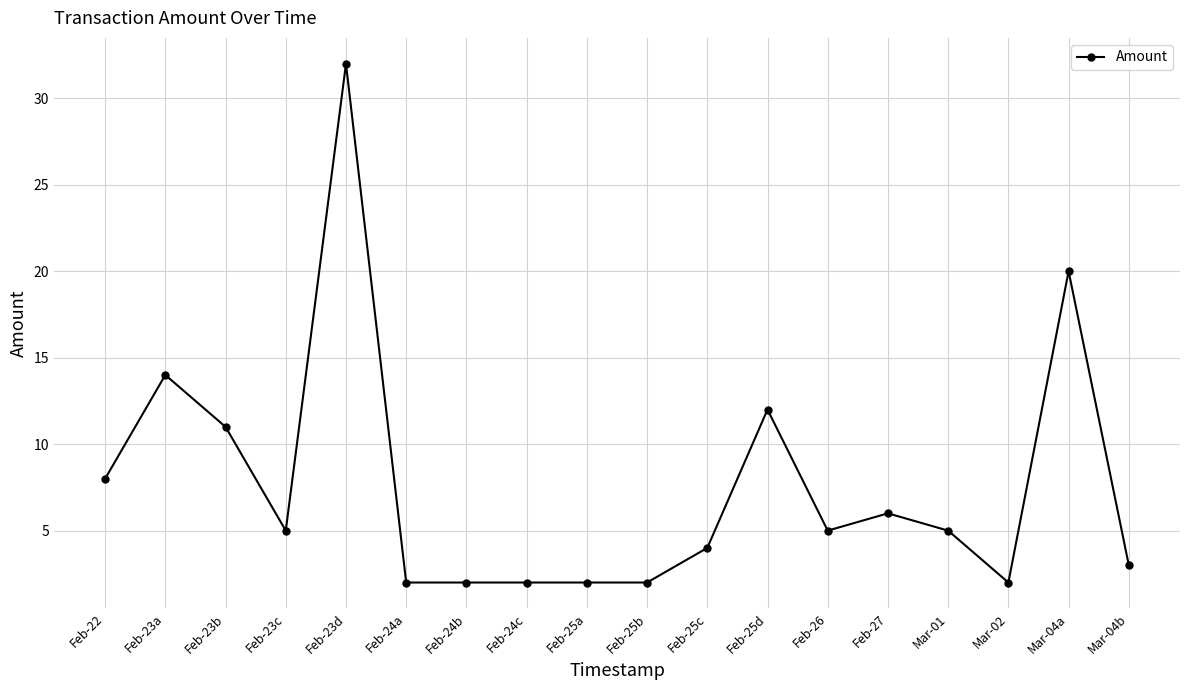

What is the sum of the values at Mar-02 and Feb-24b?

4.0